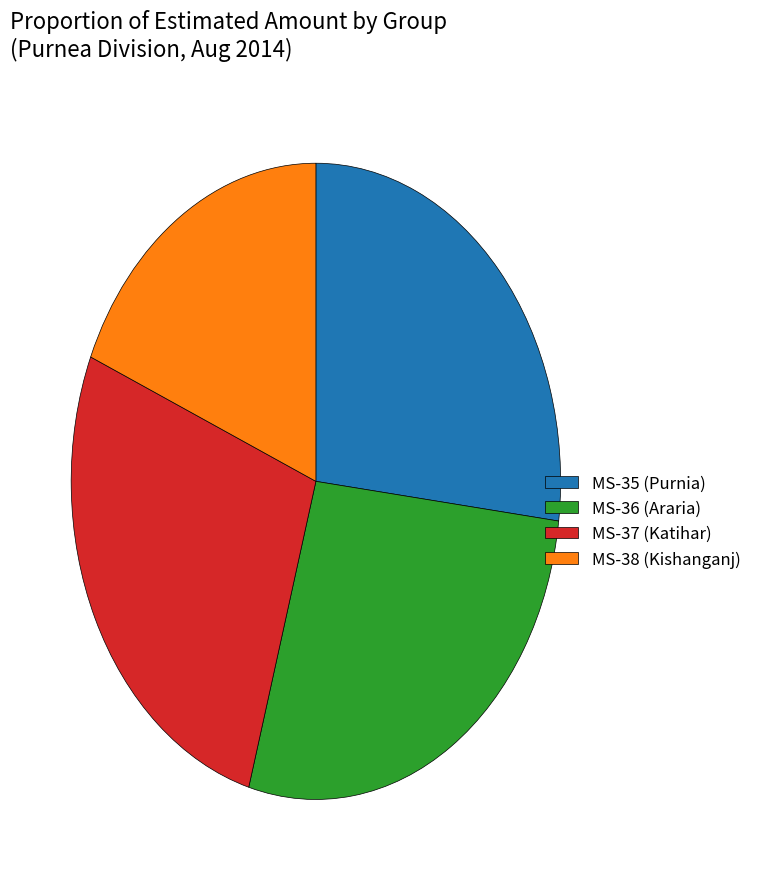

Is there any slice that represents more than half of the pie?

No